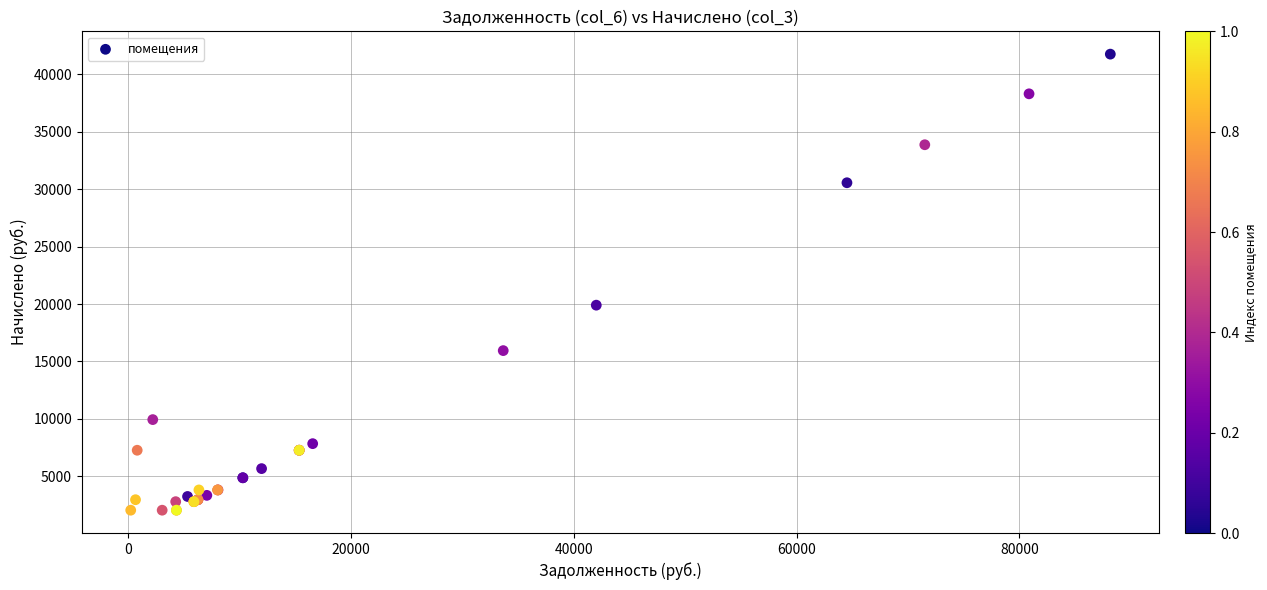

What Y value in the scatter plot is closest to 21904?

19901.7